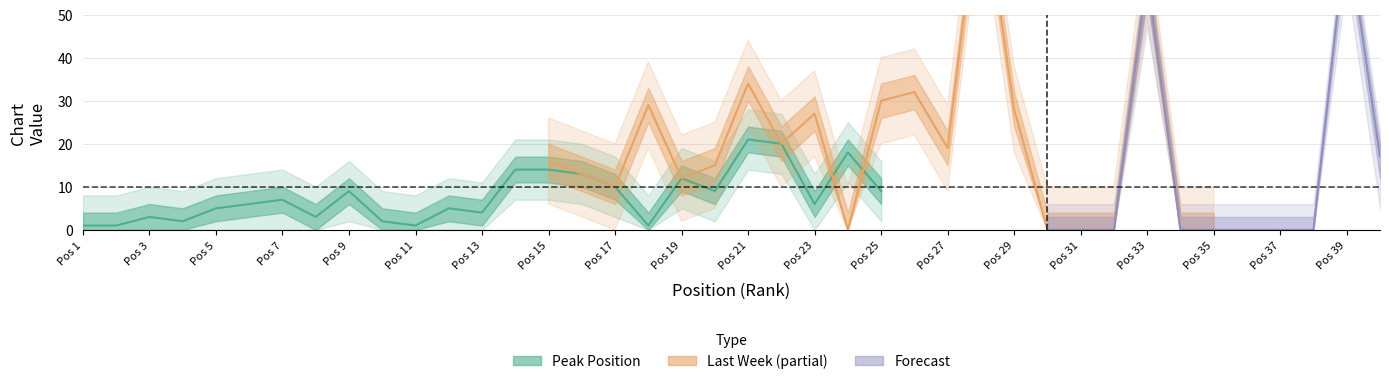

Which series has the largest range (max minus min)?

Last Week